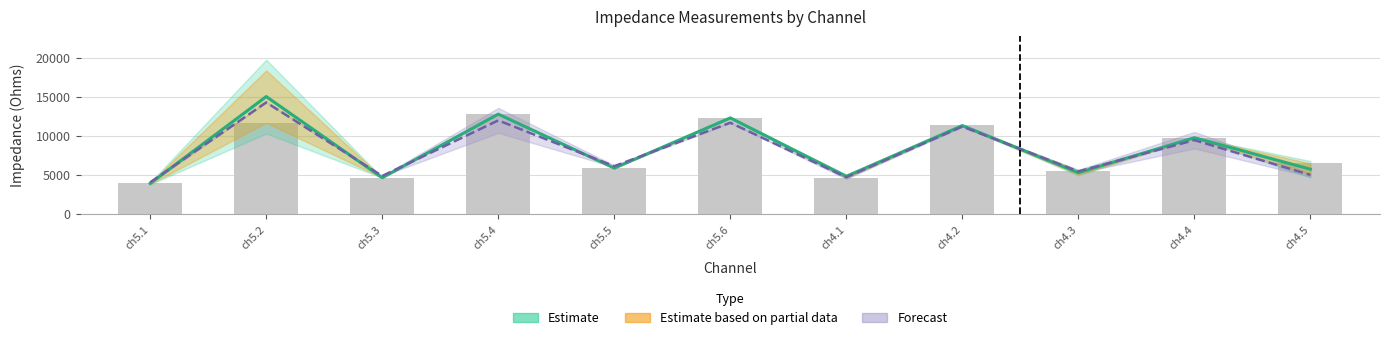

What is the greatest value displayed?

15050.0